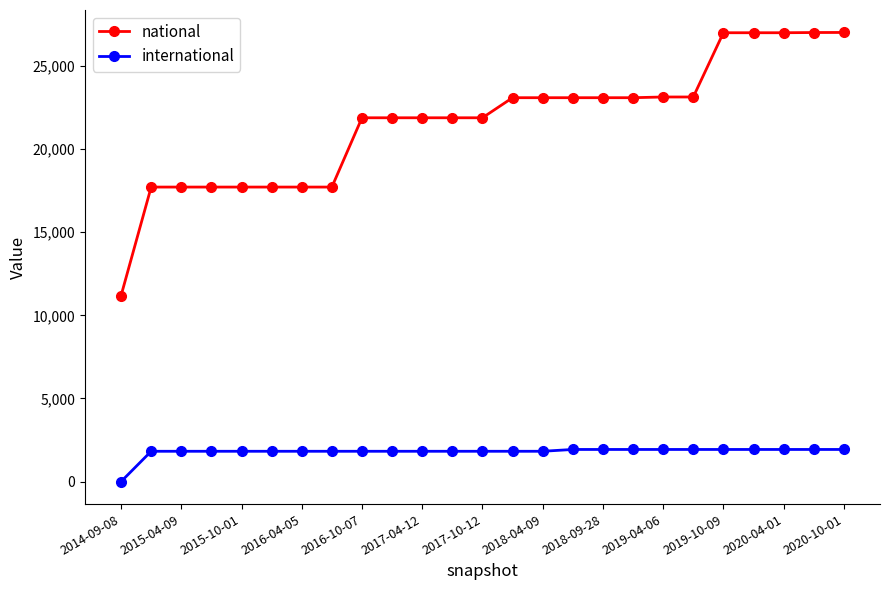

What is the value of the national point at the 14th from the left?

23085